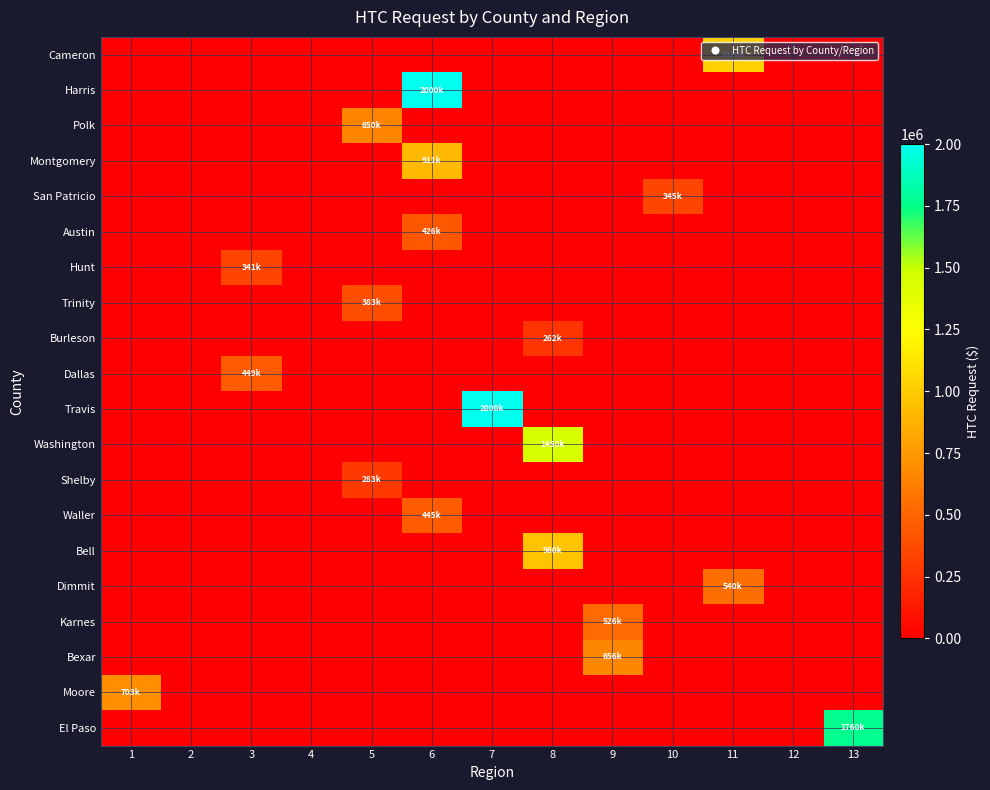

Reading left to right, transcribe all the data shown in this chart.

Cameron: 1=0	2=0	3=0	4=0	5=0	6=0	7=0	8=0	9=0	10=0	11=1020000	12=0	13=0
Harris: 1=0	2=0	3=0	4=0	5=0	6=2000000	7=0	8=0	9=0	10=0	11=0	12=0	13=0
Polk: 1=0	2=0	3=0	4=0	5=650871	6=0	7=0	8=0	9=0	10=0	11=0	12=0	13=0
Montgomery: 1=0	2=0	3=0	4=0	5=0	6=911500	7=0	8=0	9=0	10=0	11=0	12=0	13=0
San Patricio: 1=0	2=0	3=0	4=0	5=0	6=0	7=0	8=0	9=0	10=345100	11=0	12=0	13=0
Austin: 1=0	2=0	3=0	4=0	5=0	6=426967	7=0	8=0	9=0	10=0	11=0	12=0	13=0
Hunt: 1=0	2=0	3=341385	4=0	5=0	6=0	7=0	8=0	9=0	10=0	11=0	12=0	13=0
Trinity: 1=0	2=0	3=0	4=0	5=383122	6=0	7=0	8=0	9=0	10=0	11=0	12=0	13=0
Burleson: 1=0	2=0	3=0	4=0	5=0	6=0	7=0	8=262203	9=0	10=0	11=0	12=0	13=0
Dallas: 1=0	2=0	3=449052	4=0	5=0	6=0	7=0	8=0	9=0	10=0	11=0	12=0	13=0
Travis: 1=0	2=0	3=0	4=0	5=0	6=0	7=2000000	8=0	9=0	10=0	11=0	12=0	13=0
Washington: 1=0	2=0	3=0	4=0	5=0	6=0	7=0	8=1450000	9=0	10=0	11=0	12=0	13=0
Shelby: 1=0	2=0	3=0	4=0	5=283500	6=0	7=0	8=0	9=0	10=0	11=0	12=0	13=0
Waller: 1=0	2=0	3=0	4=0	5=0	6=445800	7=0	8=0	9=0	10=0	11=0	12=0	13=0
Bell: 1=0	2=0	3=0	4=0	5=0	6=0	7=0	8=960000	9=0	10=0	11=0	12=0	13=0
Dimmit: 1=0	2=0	3=0	4=0	5=0	6=0	7=0	8=0	9=0	10=0	11=540801	12=0	13=0
Karnes: 1=0	2=0	3=0	4=0	5=0	6=0	7=0	8=0	9=526522	10=0	11=0	12=0	13=0
Bexar: 1=0	2=0	3=0	4=0	5=0	6=0	7=0	8=0	9=656498	10=0	11=0	12=0	13=0
Moore: 1=703287	2=0	3=0	4=0	5=0	6=0	7=0	8=0	9=0	10=0	11=0	12=0	13=0
El Paso: 1=0	2=0	3=0	4=0	5=0	6=0	7=0	8=0	9=0	10=0	11=0	12=0	13=1760000